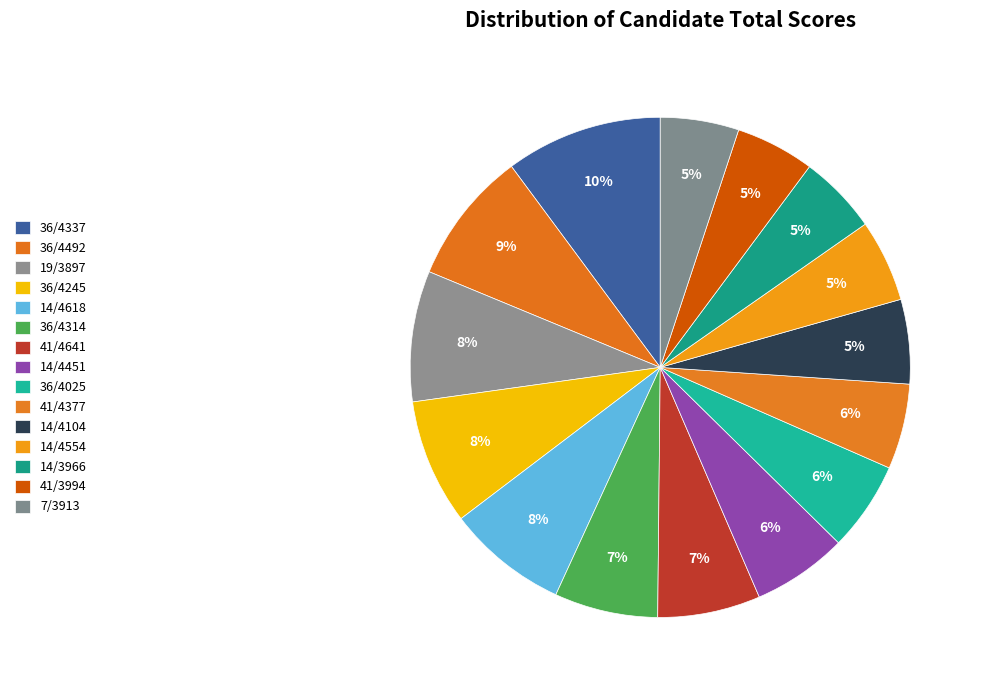

Is there a majority slice in this chart?

No